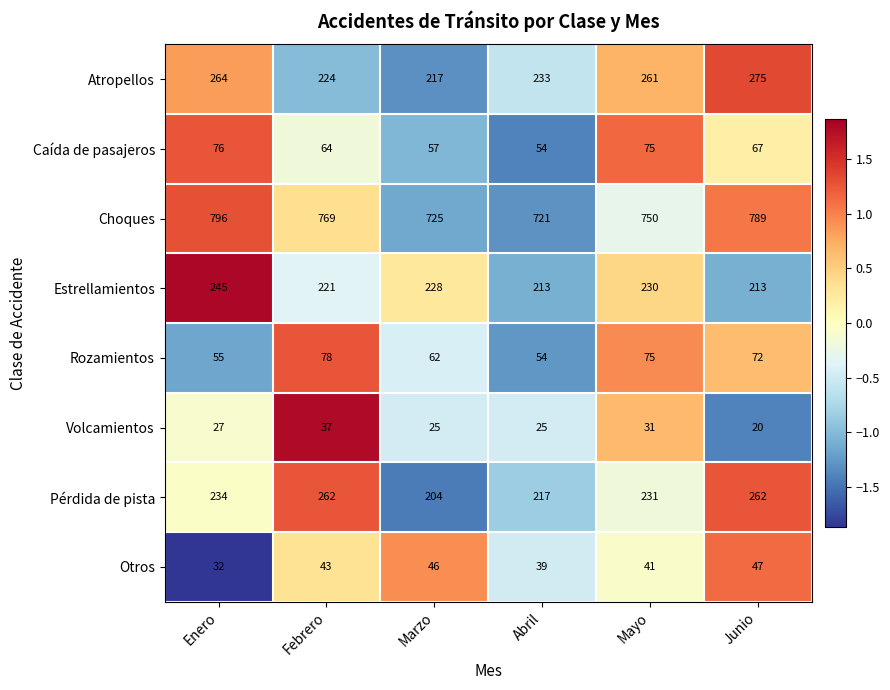

What value does the Pérdida de pista series have at Febrero, to the nearest 5?

260